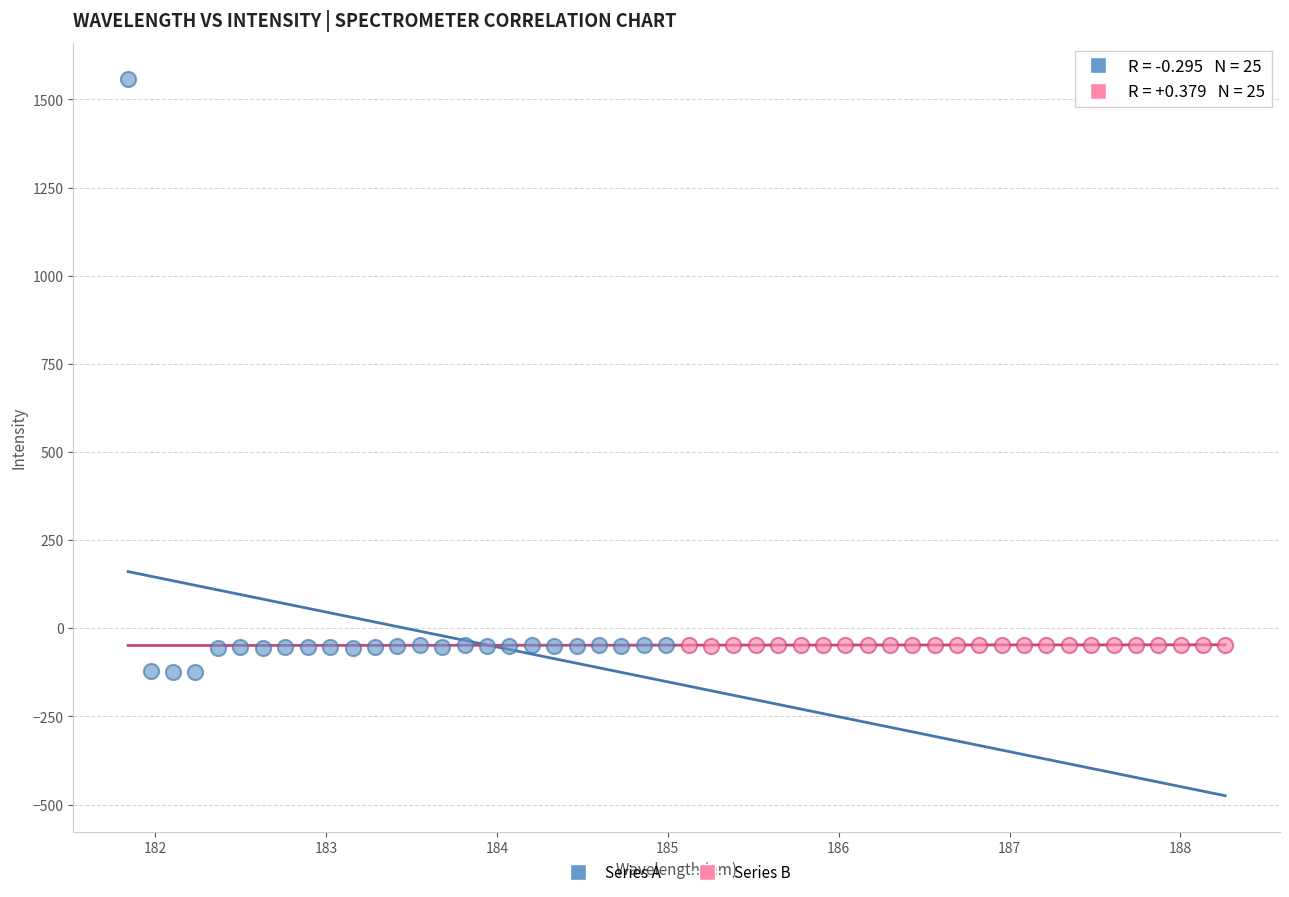

Which series contains the highest Y value?

Series A